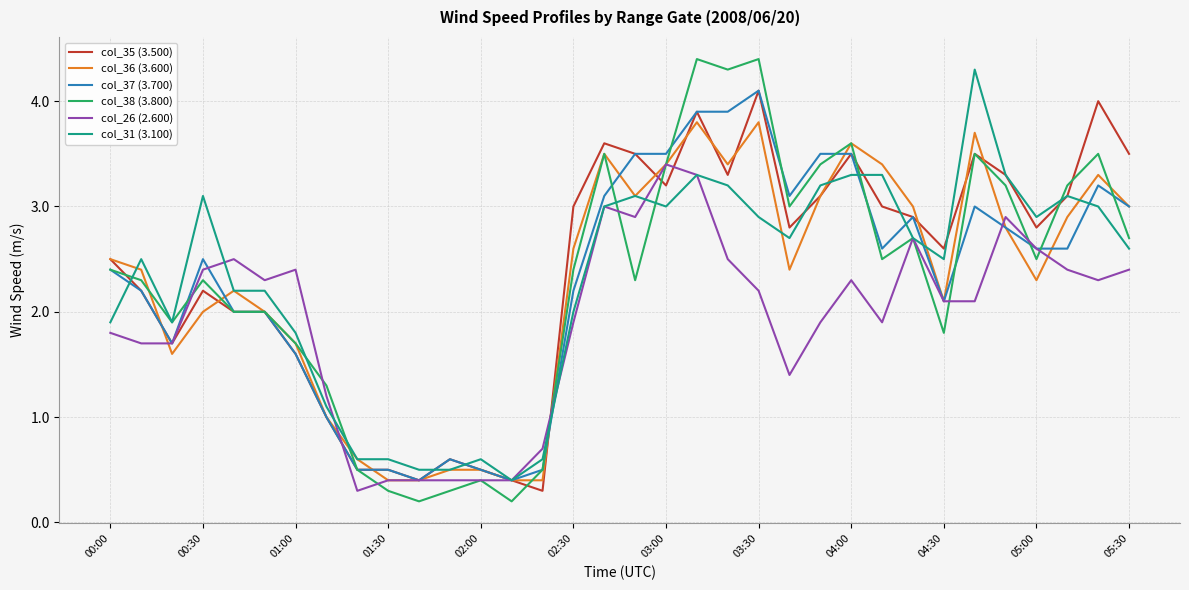

What is the difference between the maximum and minimum values in the col_38 (3.800) series?

4.2